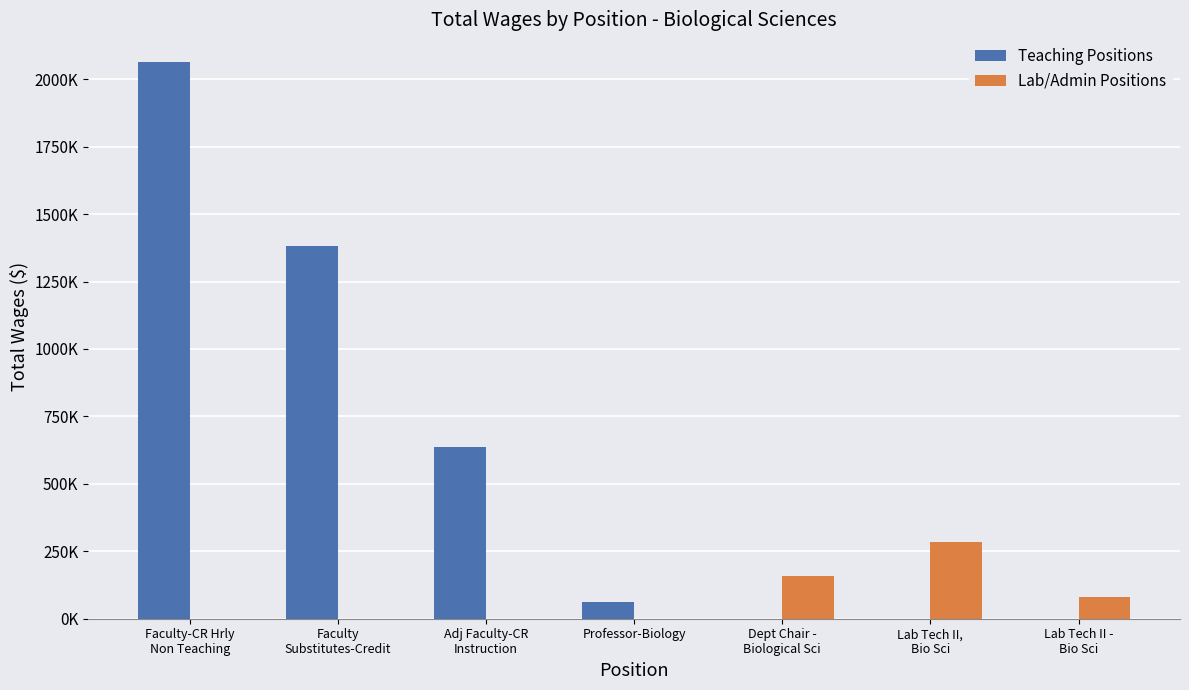

What are all the series names shown in the legend?

Teaching Positions, Lab/Admin Positions